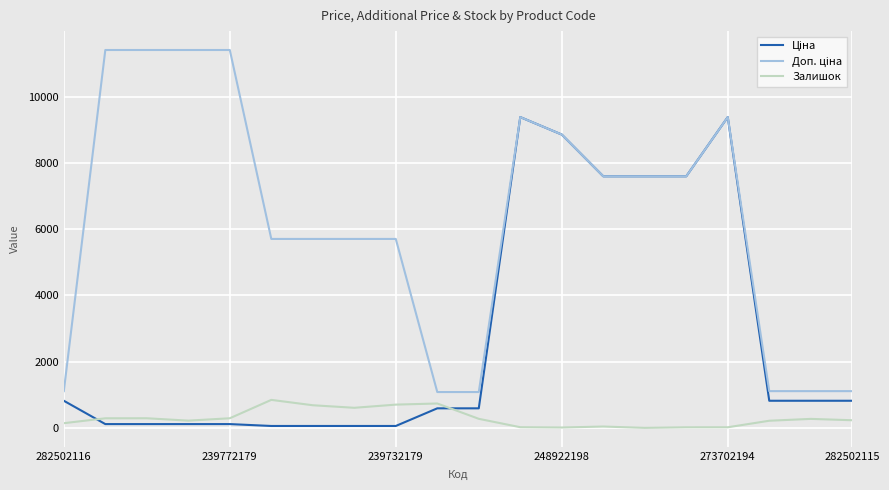

What is the highest value of the Залишок series?

845.0